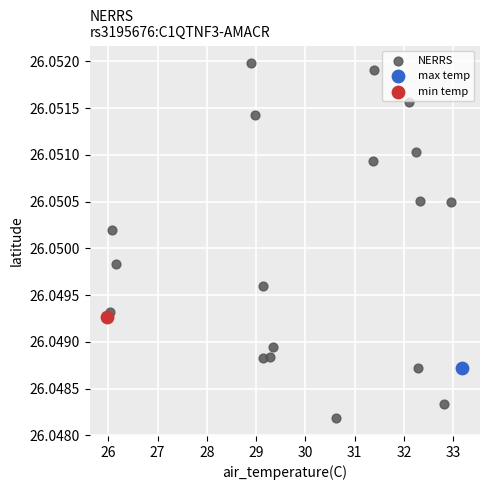

What are all the series names shown in the legend?

NERRS, max temp, min temp